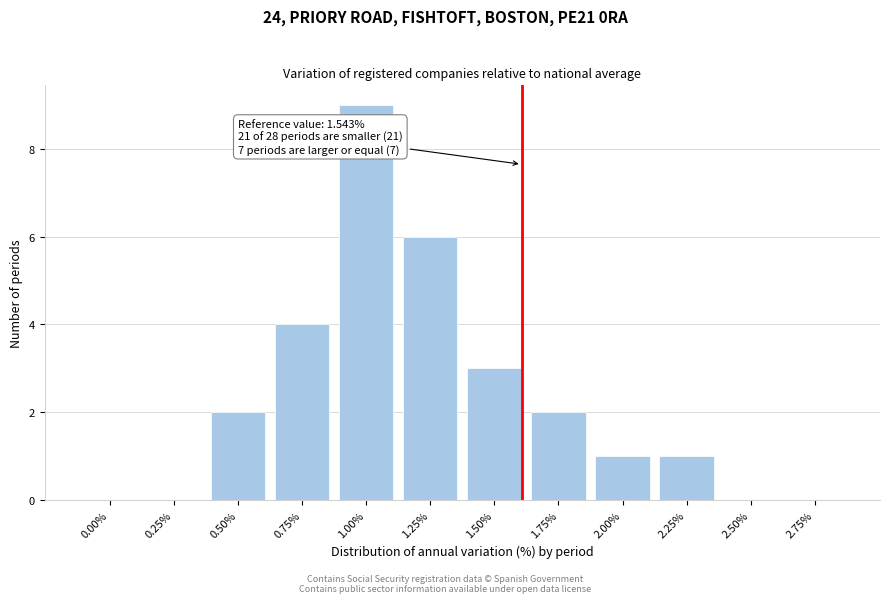

Reading left to right, extract all data points from this chart.

0.00%=0	0.25%=0	0.50%=2	0.75%=4	1.00%=9	1.25%=6	1.50%=3	1.75%=2	2.00%=1	2.25%=1	2.50%=0	2.75%=0